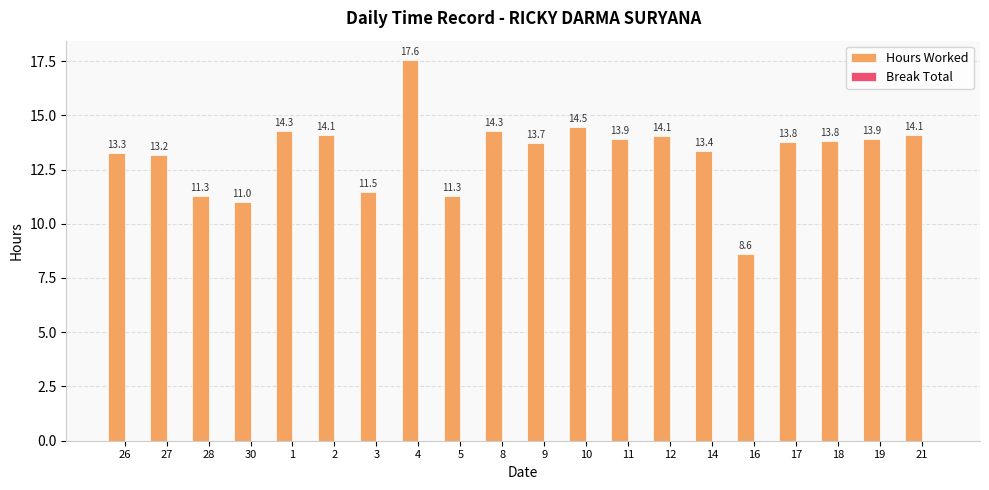

The value at 11 is 19.3. True or false?

False